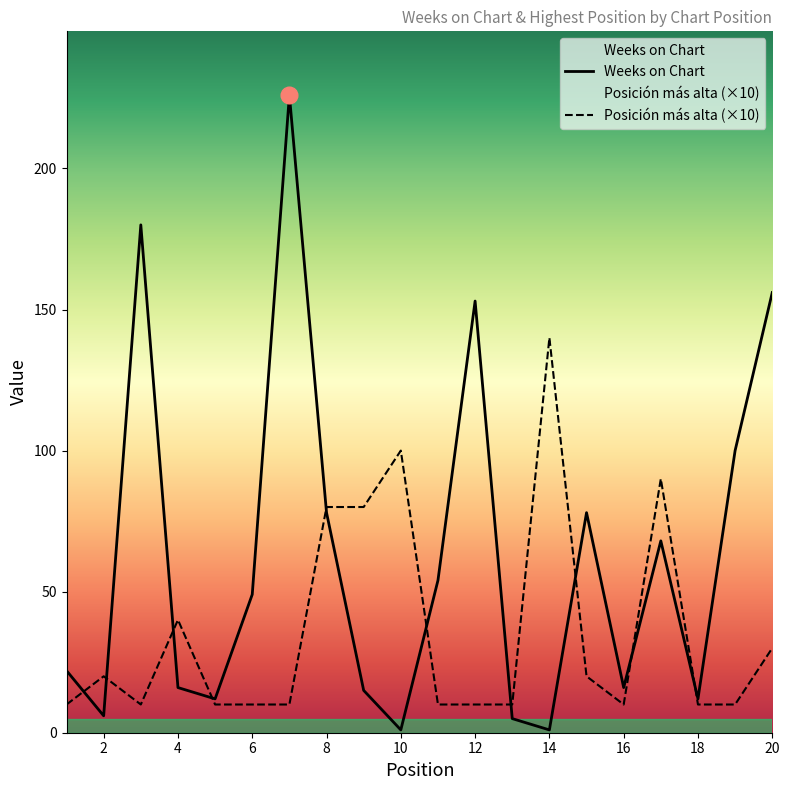

Which series has the widest spread of values?

Weeks on Chart